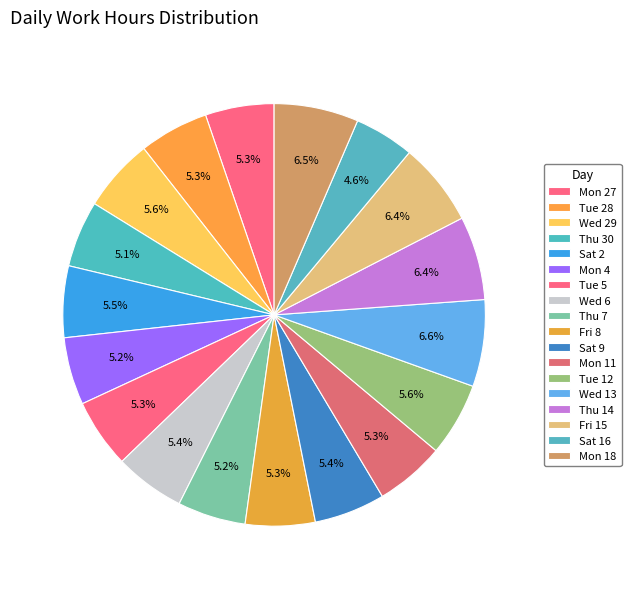

Rank the categories by value from lowest to highest.

Sat 16, Thu 30, Mon 4, Thu 7, Mon 27, Tue 5, Tue 28, Fri 8, Mon 11, Wed 6, Sat 9, Sat 2, Wed 29, Tue 12, Fri 15, Thu 14, Mon 18, Wed 13